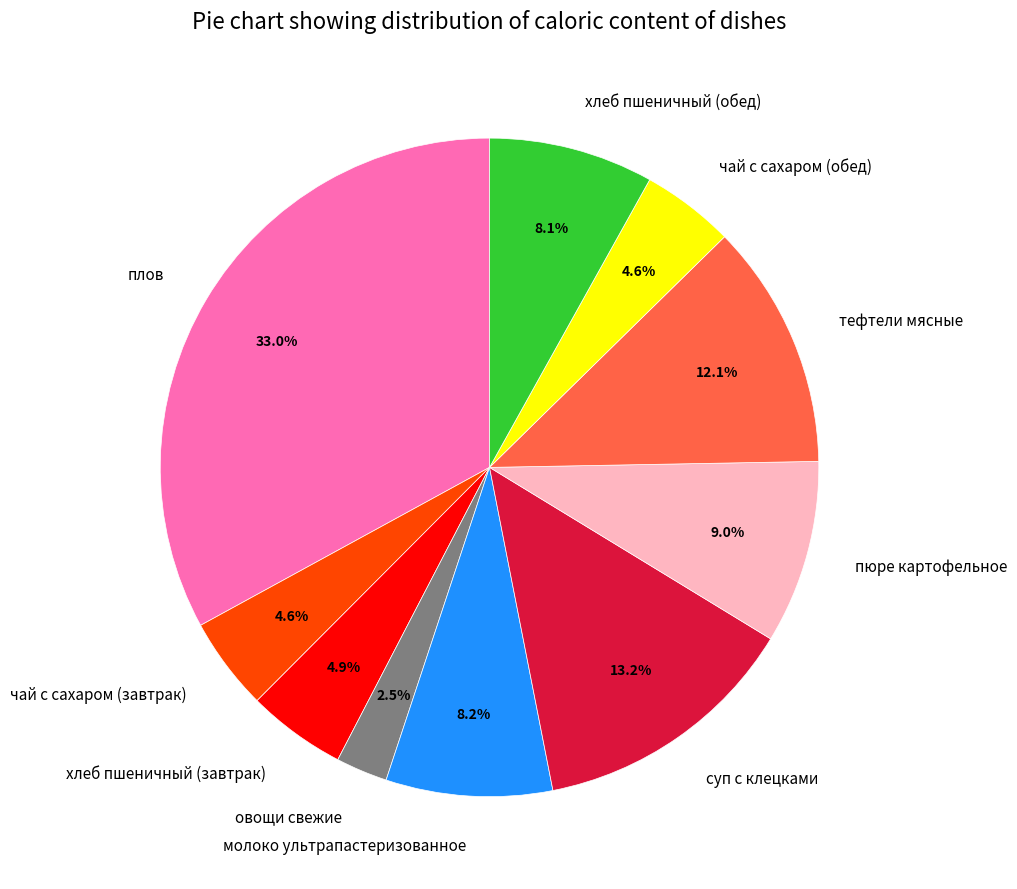

To the nearest percent, what is the difference between the суп с клецками and чай с сахаром (обед) slice percentages?

9%